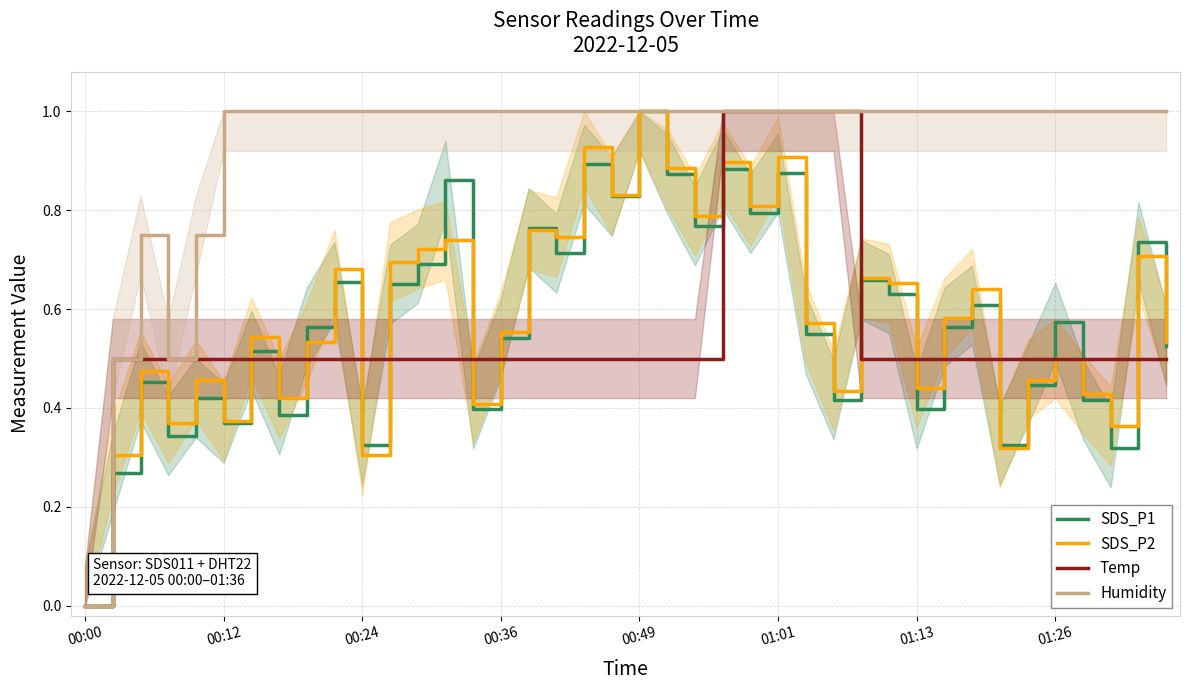

Does the chart display data point markers on the line(s)?

No